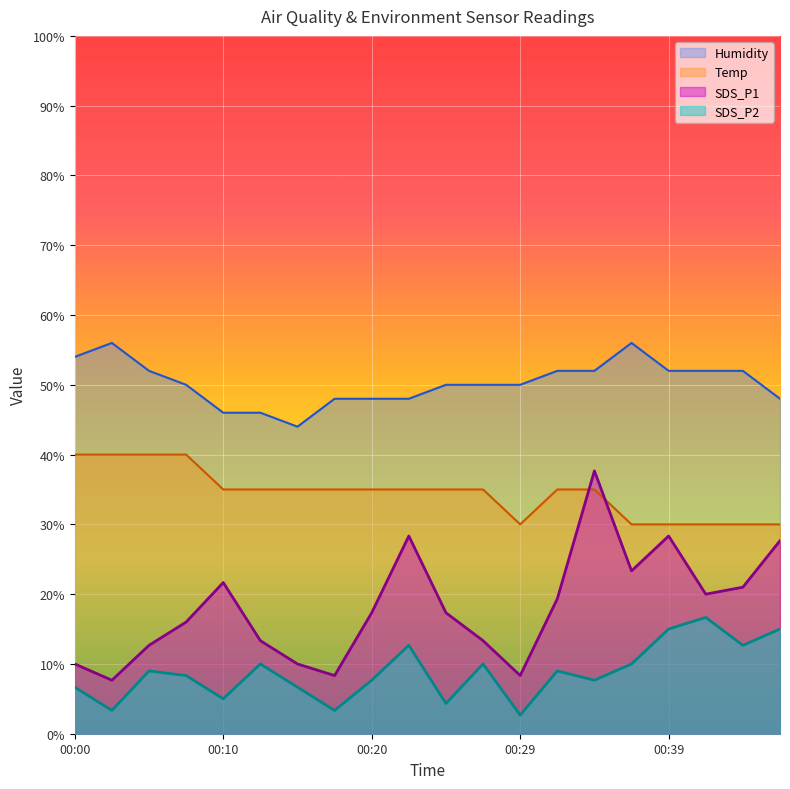

How many lines are shown in the chart?

4